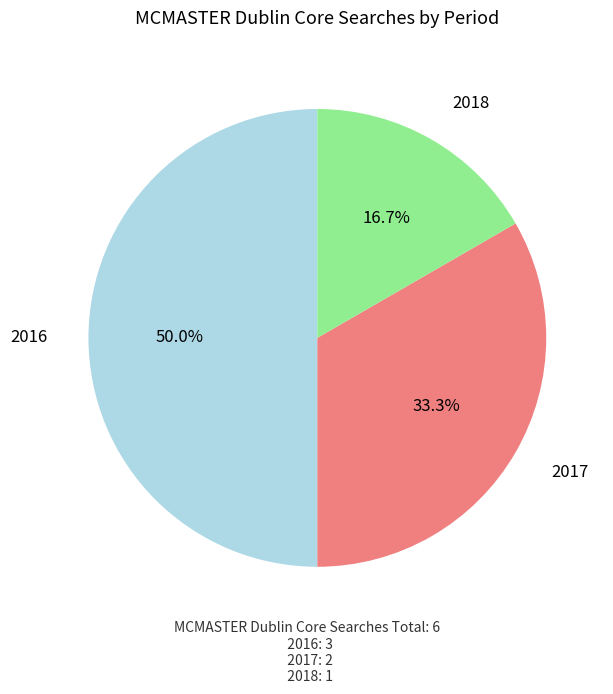

Count the number of slices in the pie.

3